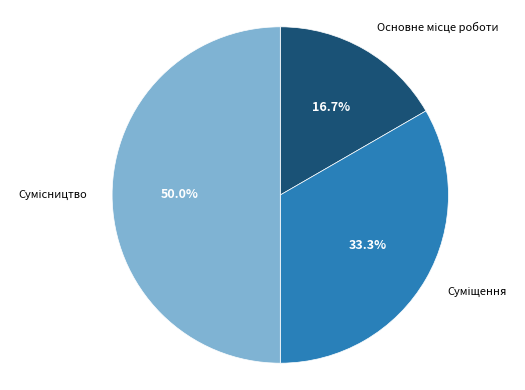

How many segments does this pie chart have?

3